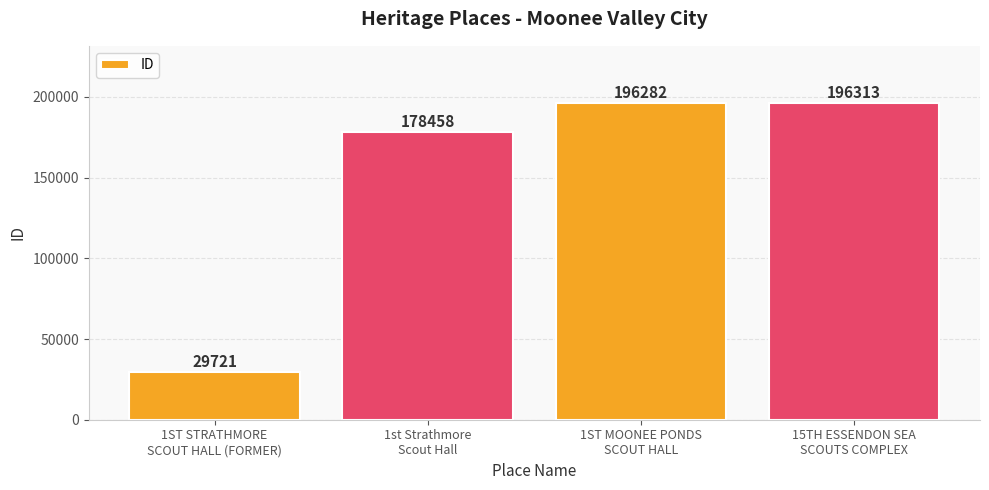

What is the difference between the maximum and second lowest values?

17855